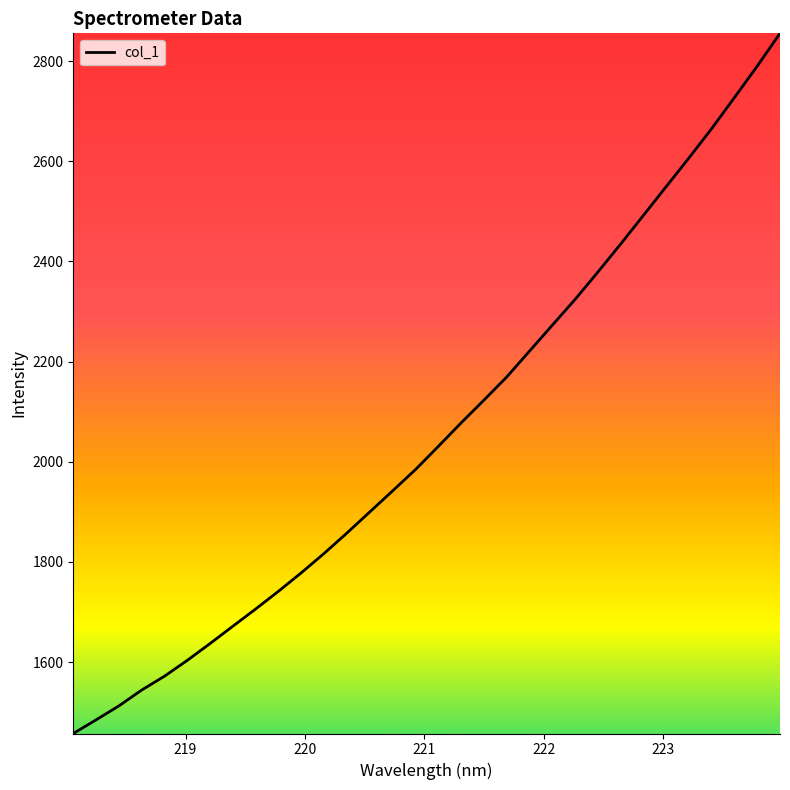

How many values are below 2030?

16